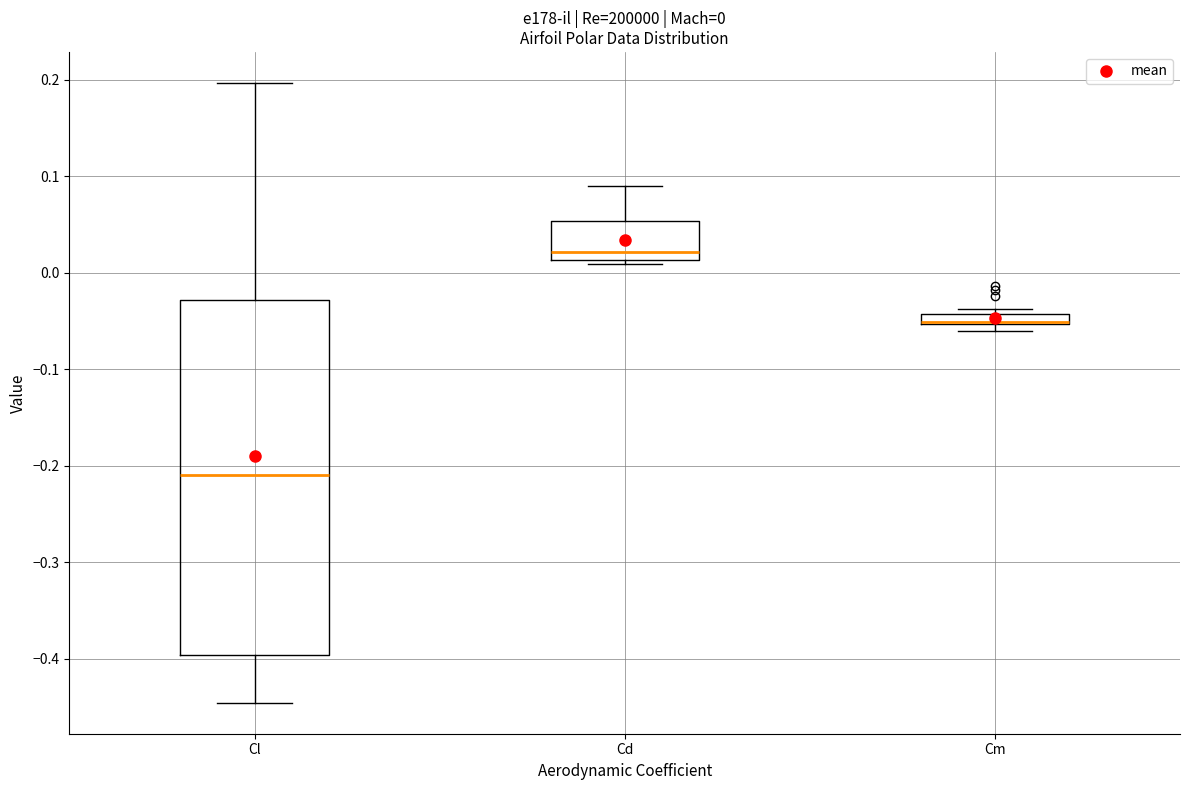

Which box's median line is the highest?

Cd